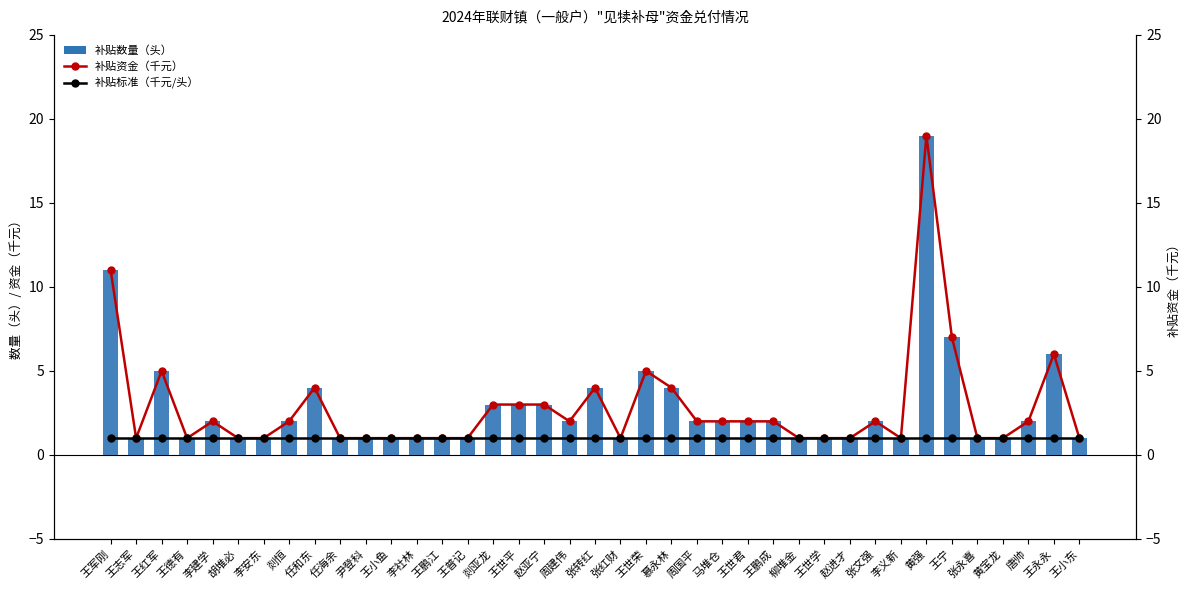

What is the value of the 补贴数量（头） bar at the 24th from the left?

2